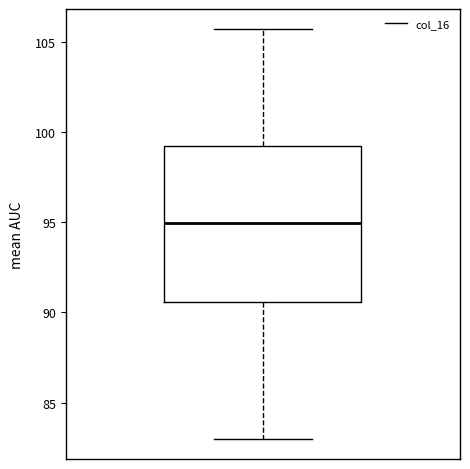

Where is the lower edge of the box on the y-axis? The values are not printed on the chart, so give them approximately, as read against the axis.

90.5